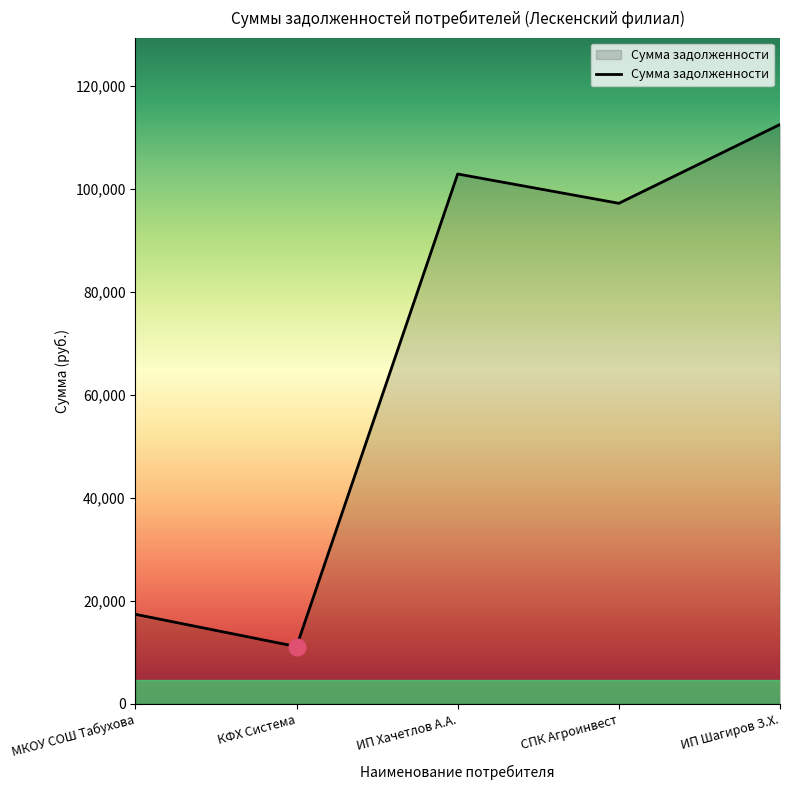

What is the change in value from ИП Хачетлов А.А. to СПК Агроинвест?

-5690.3